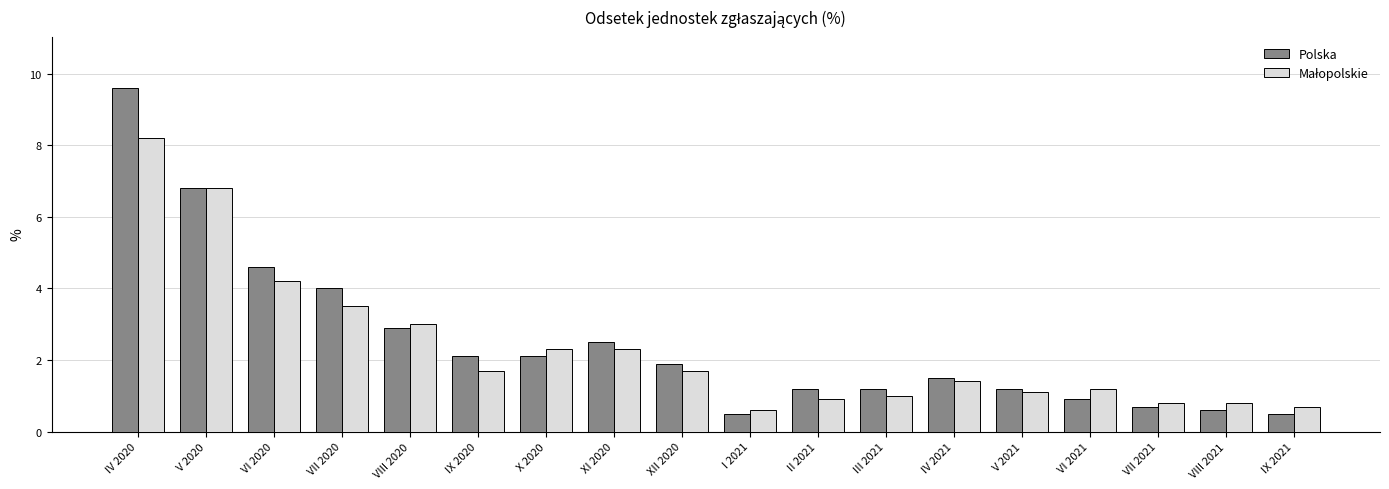

What is the label of the 7th bar from the right?

III 2021